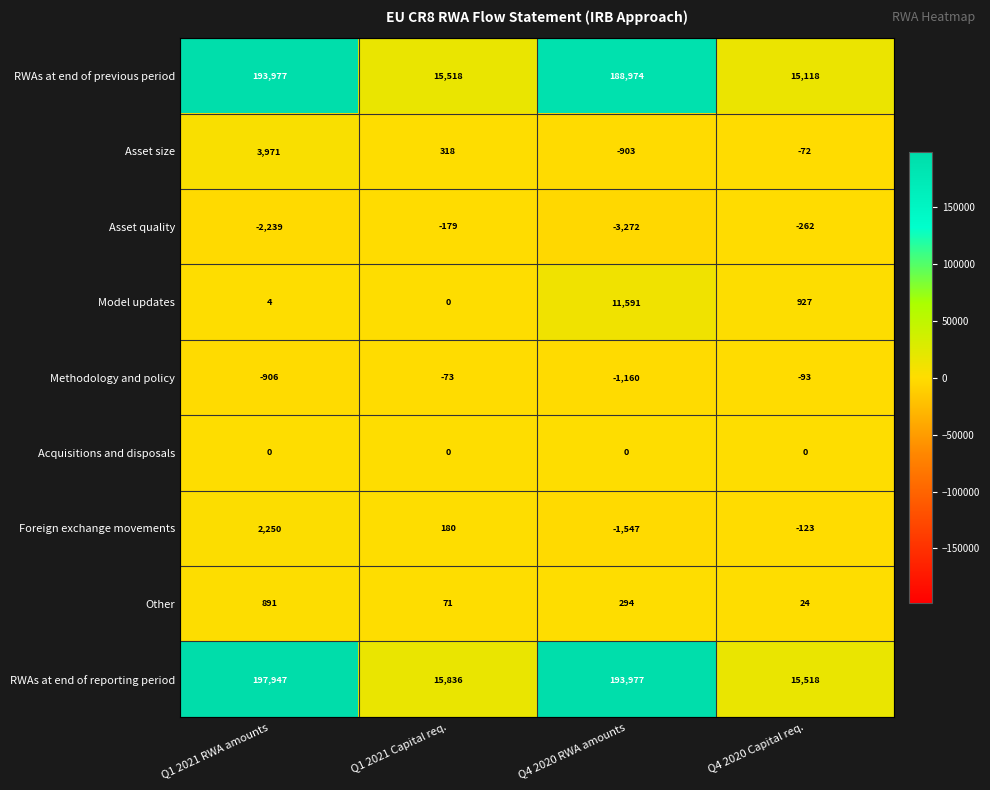

Rank the series by their maximum value, from lowest to highest.

Asset quality, Methodology and policy, Acquisitions and disposals, Other, Foreign exchange movements, Asset size, Model updates, RWAs at end of previous period, RWAs at end of reporting period